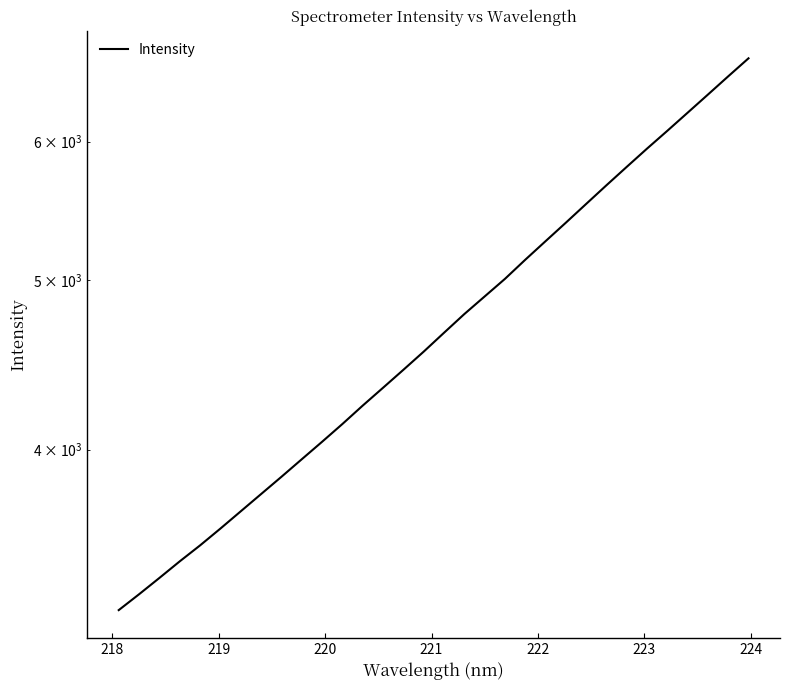

What is the difference between the second highest and minimum values?

3301.9